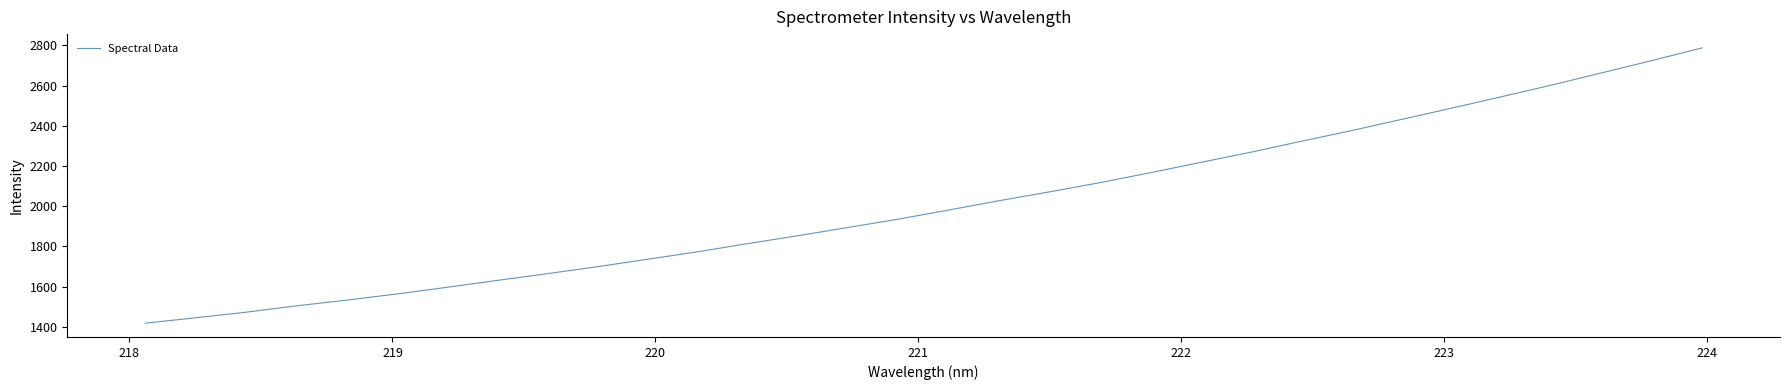

What is the difference between the maximum and minimum values?

1369.5